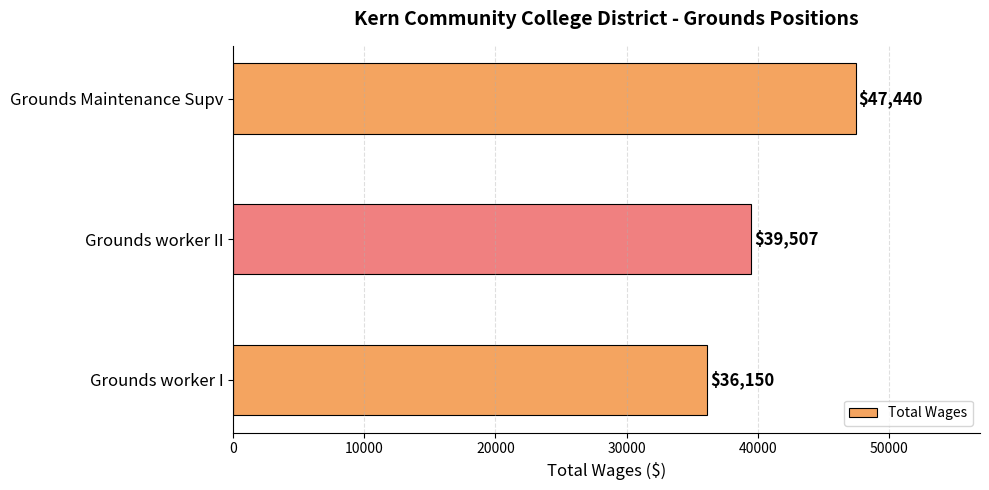

The chart shows a value of 14467 at Grounds Maintenance Supv. True or false?

False